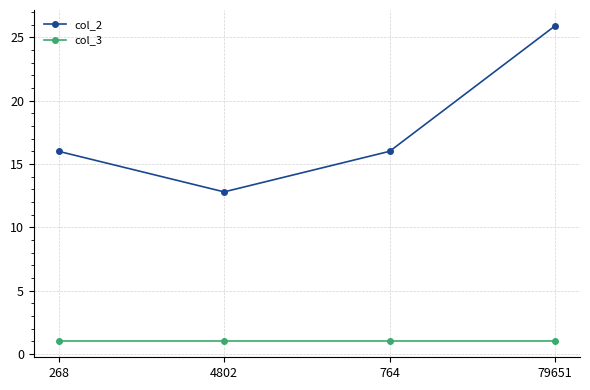

What is the difference between the second highest and minimum values in the col_2 series?

3.2